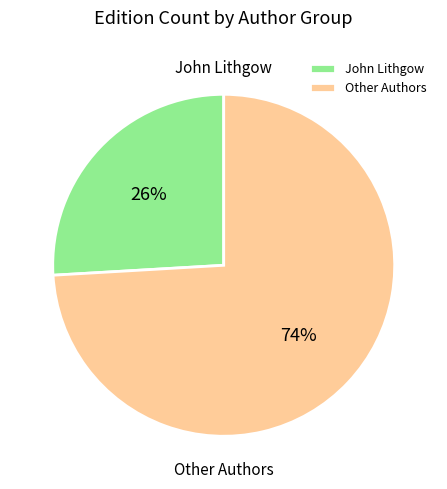

True or false: Other Authors accounts for 74% of the total.

True